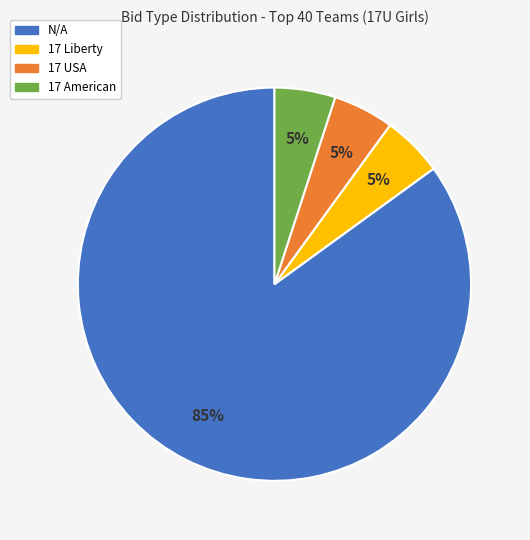

Is 17 Liberty the majority of the pie?

No